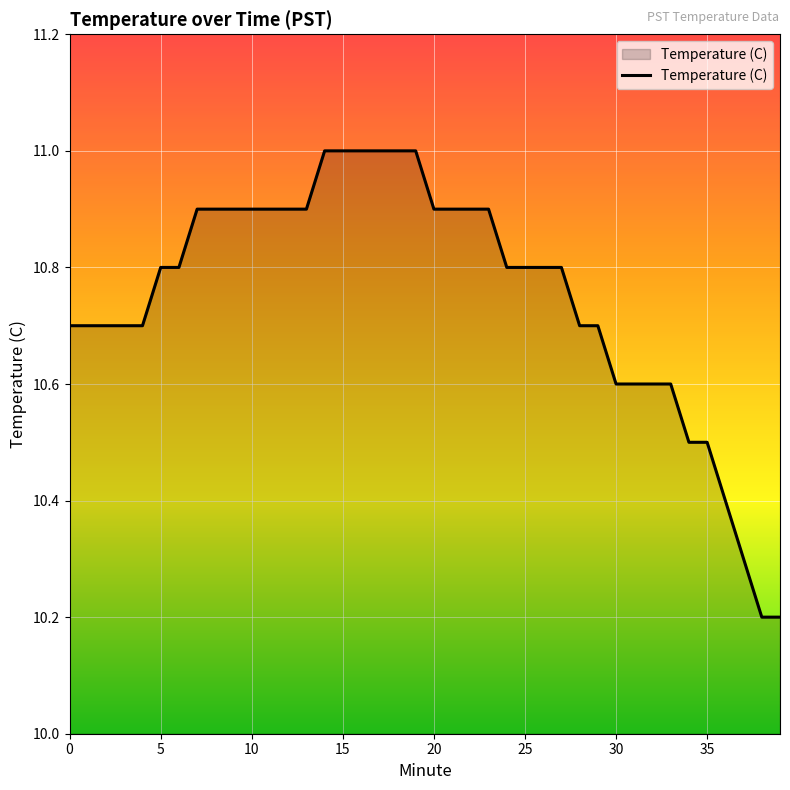

Does the chart display data point markers on the line(s)?

No